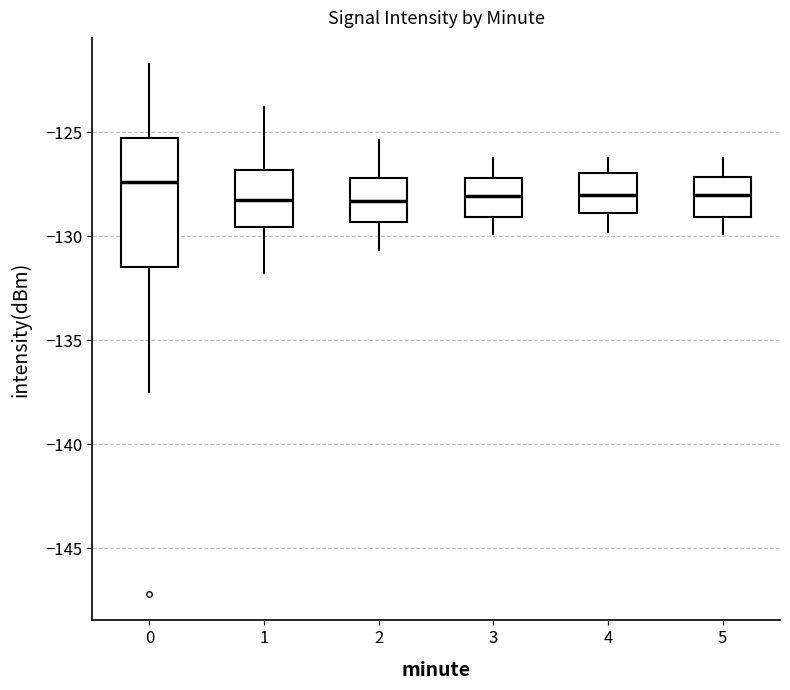

Which box is the tallest, from its lower edge to its upper edge?

0